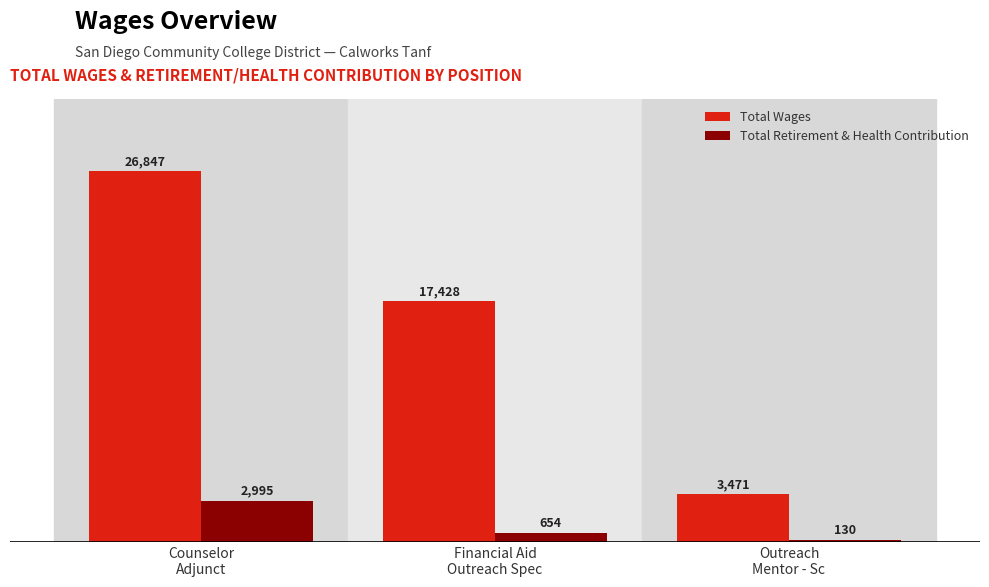

What is the difference between the Total Wages values at Outreach
Mentor - Sc and Counselor
Adjunct?

23376